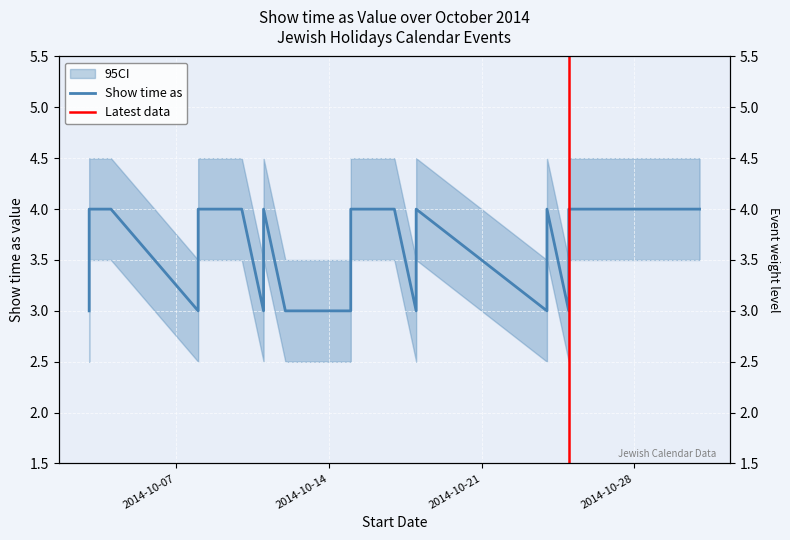

Where is the data nearest to the value 3?

10/3/2014